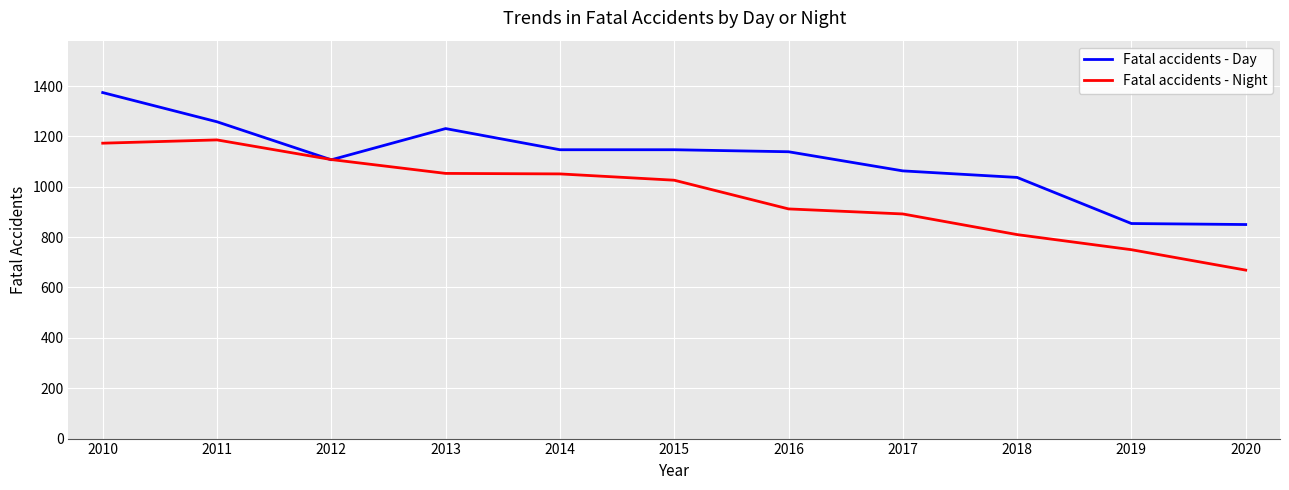

True or false: Fatal accidents - Night has more than 0 points higher than both neighbors.

True